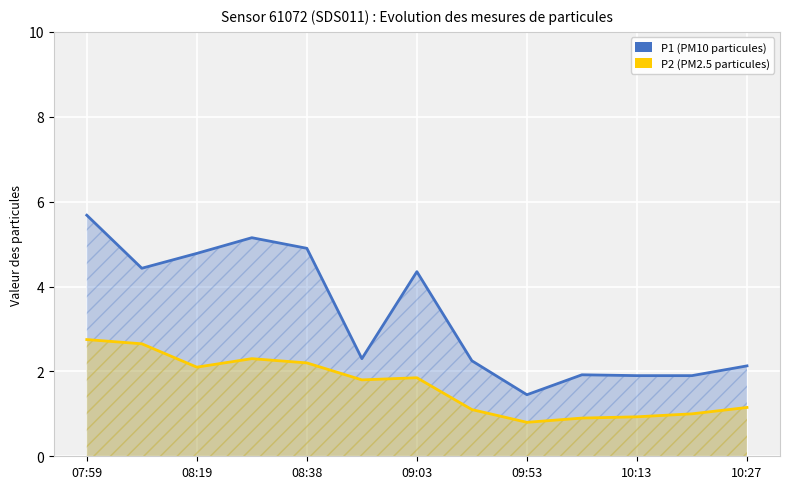

Rank the series by their maximum value, from lowest to highest.

P2, P1